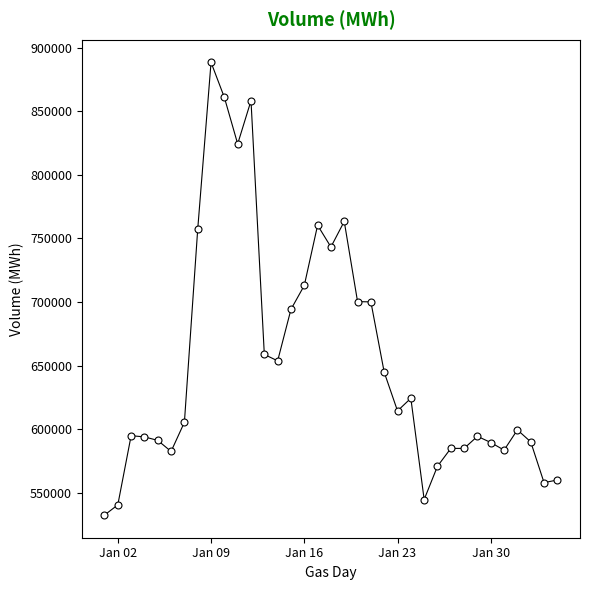

What is the minimum value shown in the chart?

532504.1